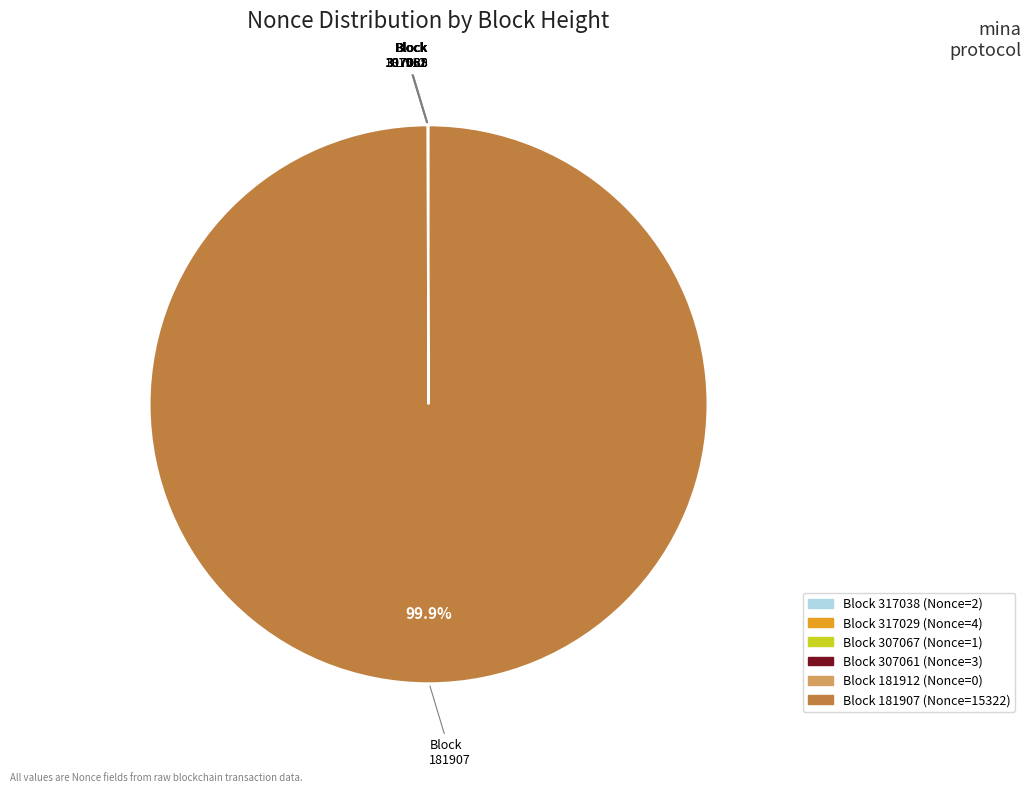

Which category has the biggest portion of the pie?

181907